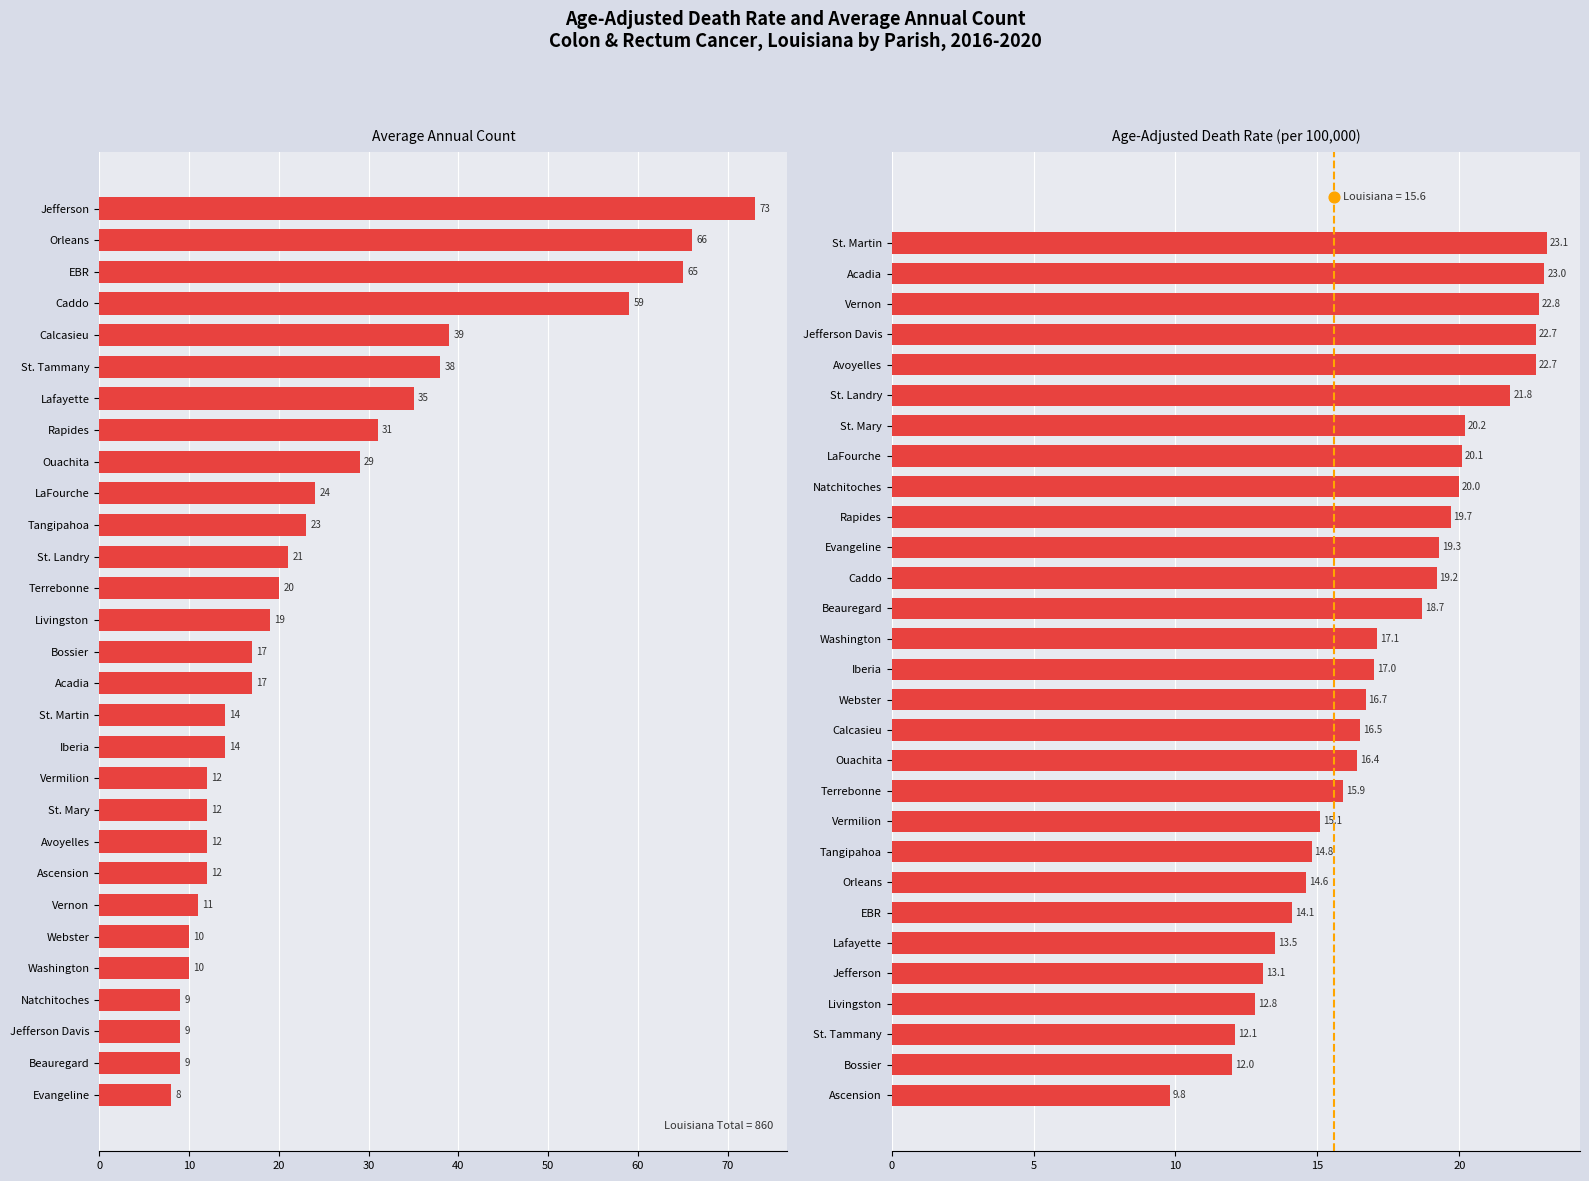

What are all the series names shown in the legend?

Average Annual Count, Age-Adjusted Death Rate